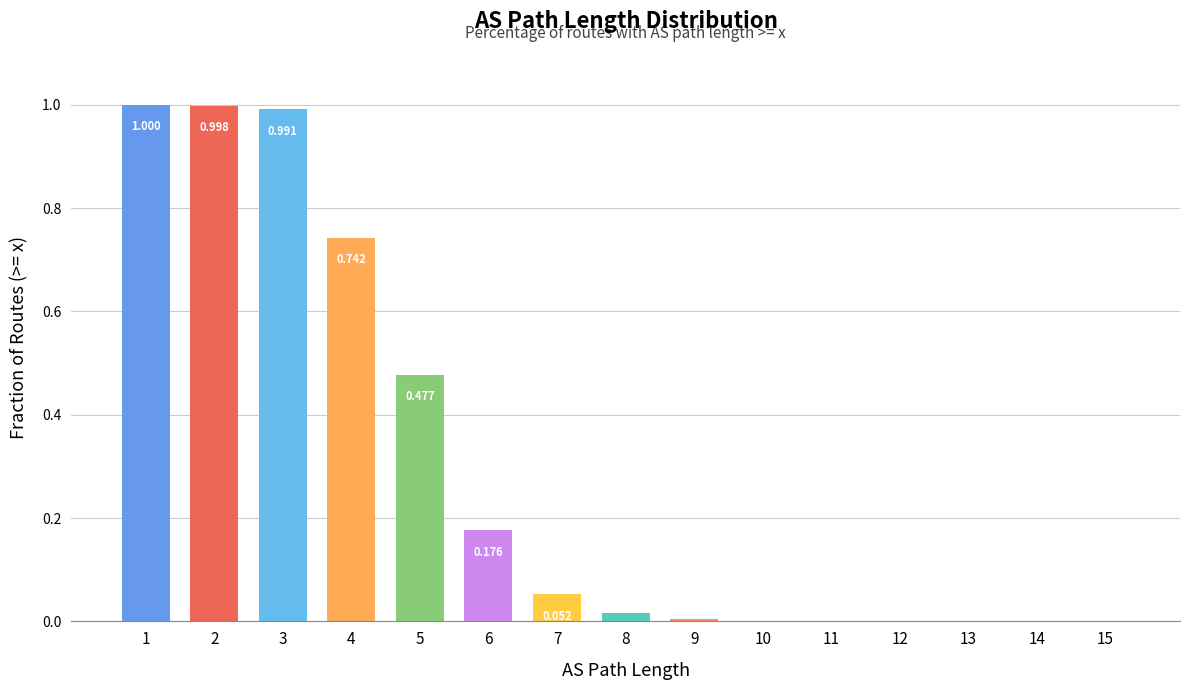

Read the value at 5.

0.5